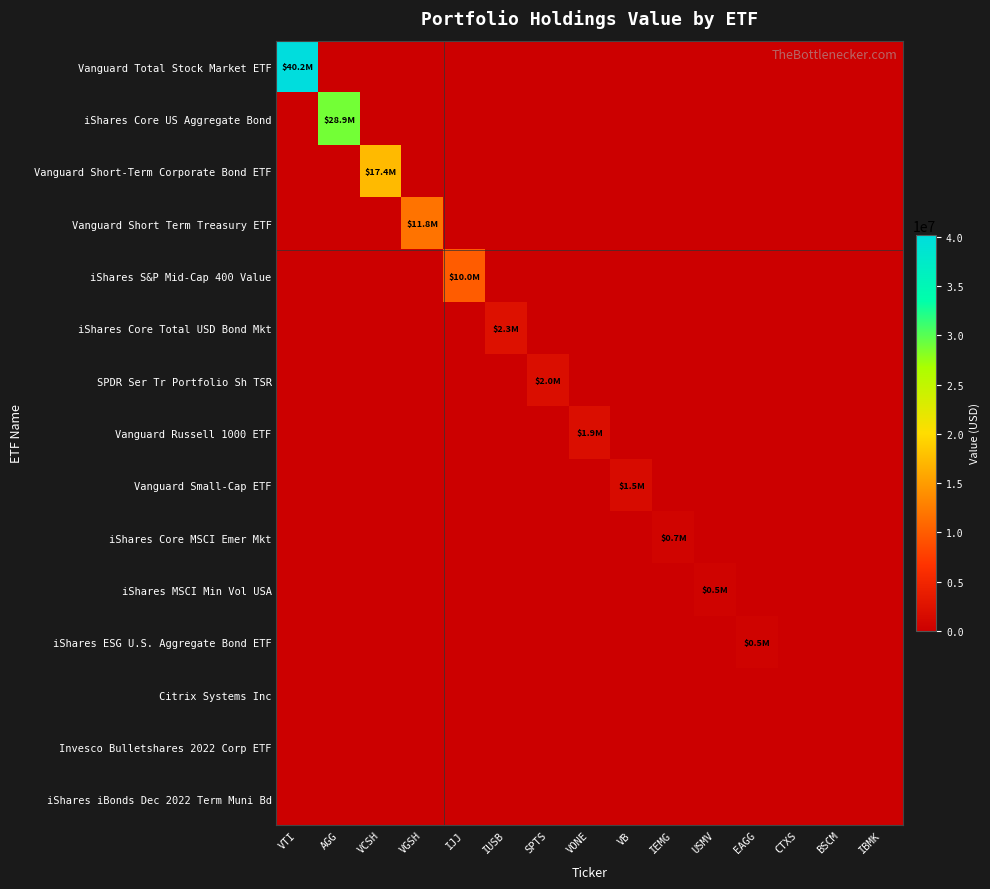

Reading left to right, transcribe all the data shown in this chart.

Vanguard Total Stock Market ETF: VTI=40199062	AGG=0	VCSH=0	VGSH=0	IJJ=0	IUSB=0	SPTS=0	VONE=0	VB=0	IEMG=0	USMV=0	EAGG=0	CTXS=0	BSCM=0	IBMK=0
iShares Core US Aggregate Bond: VTI=0	AGG=28935649	VCSH=0	VGSH=0	IJJ=0	IUSB=0	SPTS=0	VONE=0	VB=0	IEMG=0	USMV=0	EAGG=0	CTXS=0	BSCM=0	IBMK=0
Vanguard Short-Term Corporate Bond ETF: VTI=0	AGG=0	VCSH=17354623	VGSH=0	IJJ=0	IUSB=0	SPTS=0	VONE=0	VB=0	IEMG=0	USMV=0	EAGG=0	CTXS=0	BSCM=0	IBMK=0
Vanguard Short Term Treasury ETF: VTI=0	AGG=0	VCSH=0	VGSH=11805210	IJJ=0	IUSB=0	SPTS=0	VONE=0	VB=0	IEMG=0	USMV=0	EAGG=0	CTXS=0	BSCM=0	IBMK=0
iShares S&P Mid-Cap 400 Value: VTI=0	AGG=0	VCSH=0	VGSH=0	IJJ=10011116	IUSB=0	SPTS=0	VONE=0	VB=0	IEMG=0	USMV=0	EAGG=0	CTXS=0	BSCM=0	IBMK=0
iShares Core Total USD Bond Mkt: VTI=0	AGG=0	VCSH=0	VGSH=0	IJJ=0	IUSB=2318492	SPTS=0	VONE=0	VB=0	IEMG=0	USMV=0	EAGG=0	CTXS=0	BSCM=0	IBMK=0
SPDR Ser Tr Portfolio Sh TSR: VTI=0	AGG=0	VCSH=0	VGSH=0	IJJ=0	IUSB=0	SPTS=1972638	VONE=0	VB=0	IEMG=0	USMV=0	EAGG=0	CTXS=0	BSCM=0	IBMK=0
Vanguard Russell 1000 ETF: VTI=0	AGG=0	VCSH=0	VGSH=0	IJJ=0	IUSB=0	SPTS=0	VONE=1897517	VB=0	IEMG=0	USMV=0	EAGG=0	CTXS=0	BSCM=0	IBMK=0
Vanguard Small-Cap ETF: VTI=0	AGG=0	VCSH=0	VGSH=0	IJJ=0	IUSB=0	SPTS=0	VONE=0	VB=1509861	IEMG=0	USMV=0	EAGG=0	CTXS=0	BSCM=0	IBMK=0
iShares Core MSCI Emer Mkt: VTI=0	AGG=0	VCSH=0	VGSH=0	IJJ=0	IUSB=0	SPTS=0	VONE=0	VB=0	IEMG=683548	USMV=0	EAGG=0	CTXS=0	BSCM=0	IBMK=0
iShares MSCI Min Vol USA: VTI=0	AGG=0	VCSH=0	VGSH=0	IJJ=0	IUSB=0	SPTS=0	VONE=0	VB=0	IEMG=0	USMV=507584	EAGG=0	CTXS=0	BSCM=0	IBMK=0
iShares ESG U.S. Aggregate Bond ETF: VTI=0	AGG=0	VCSH=0	VGSH=0	IJJ=0	IUSB=0	SPTS=0	VONE=0	VB=0	IEMG=0	USMV=0	EAGG=482591	CTXS=0	BSCM=0	IBMK=0
Citrix Systems Inc: VTI=0	AGG=0	VCSH=0	VGSH=0	IJJ=0	IUSB=0	SPTS=0	VONE=0	VB=0	IEMG=0	USMV=0	EAGG=0	CTXS=0	BSCM=0	IBMK=0
Invesco Bulletshares 2022 Corp ETF: VTI=0	AGG=0	VCSH=0	VGSH=0	IJJ=0	IUSB=0	SPTS=0	VONE=0	VB=0	IEMG=0	USMV=0	EAGG=0	CTXS=0	BSCM=0	IBMK=0
iShares iBonds Dec 2022 Term Muni Bd: VTI=0	AGG=0	VCSH=0	VGSH=0	IJJ=0	IUSB=0	SPTS=0	VONE=0	VB=0	IEMG=0	USMV=0	EAGG=0	CTXS=0	BSCM=0	IBMK=0